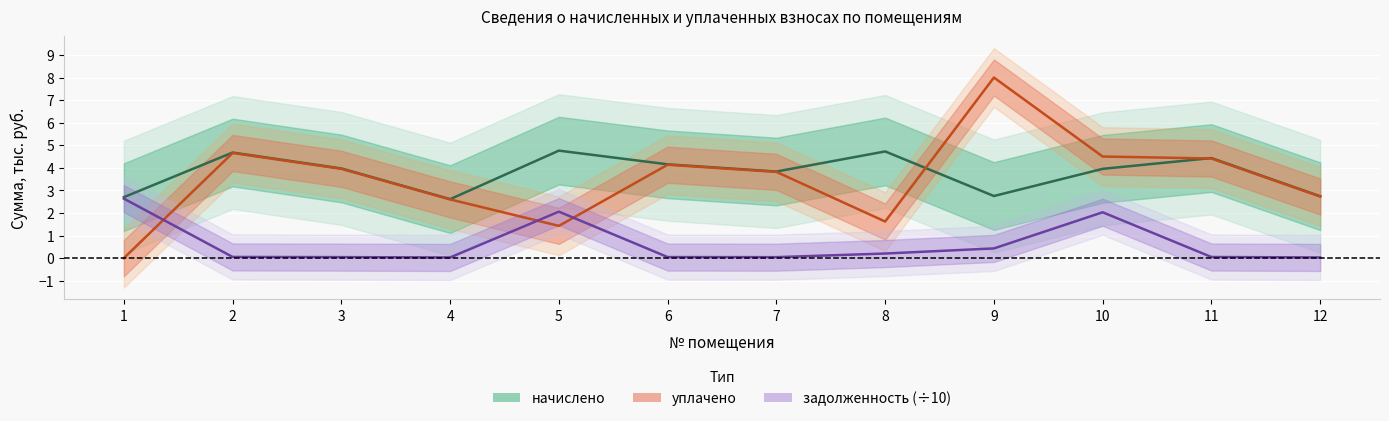

Where does the уплачено series first go above 3?

2